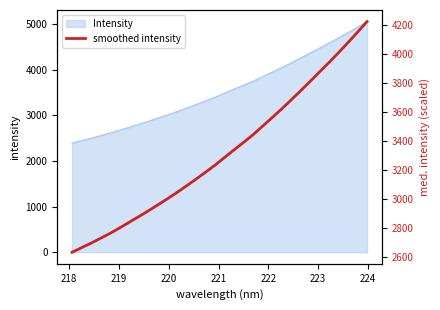

How many lines are shown in the chart?

1